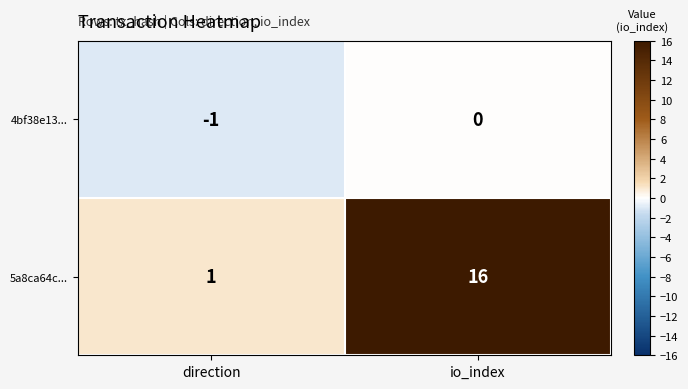

What is the difference between the highest and lowest values at direction?

2